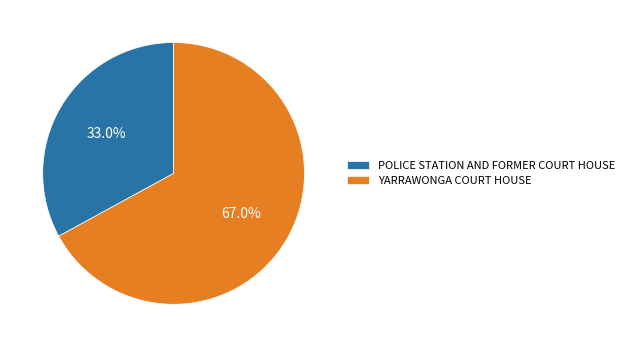

Which category has the biggest portion of the pie?

YARRAWONGA COURT HOUSE